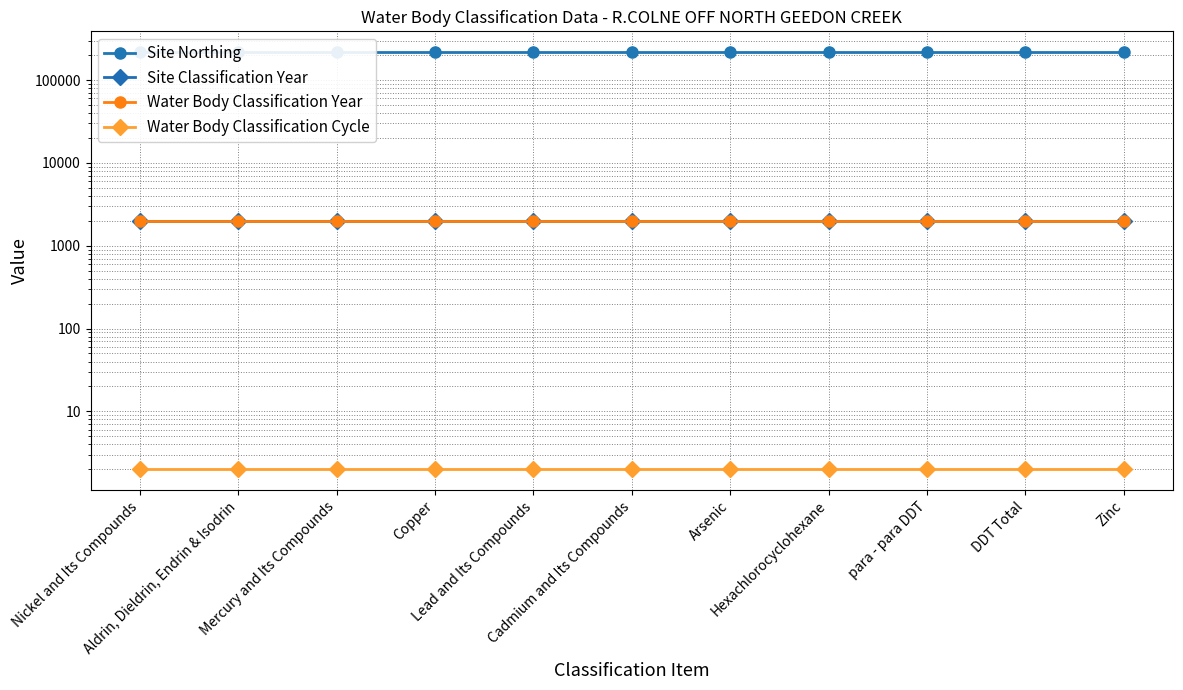

What is the smallest value displayed?

2